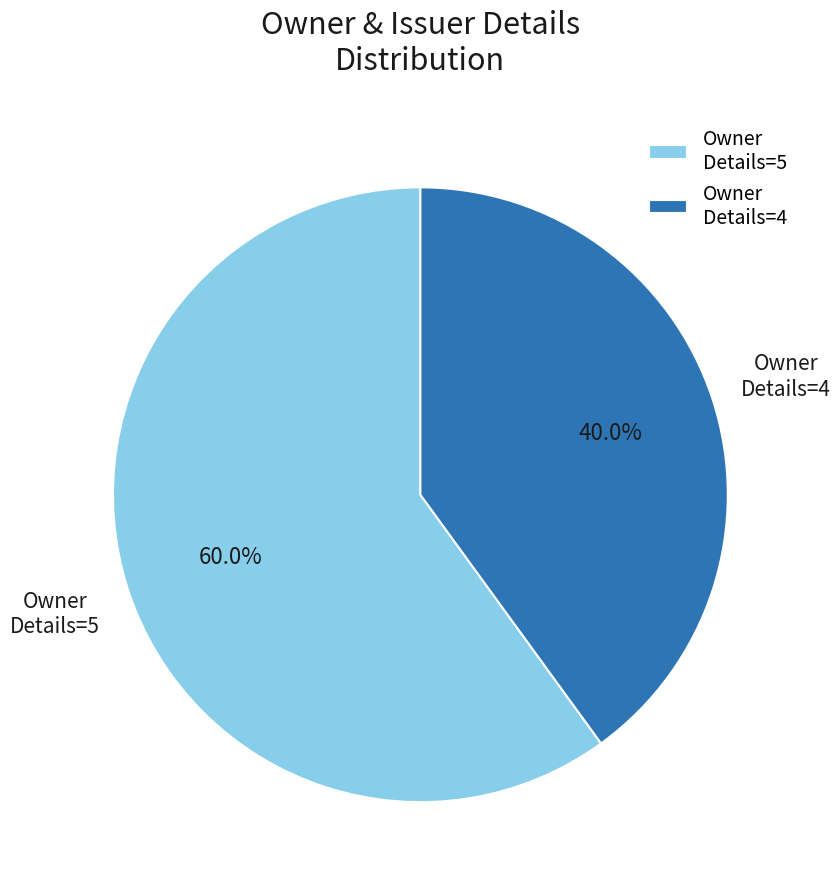

Rank the categories by value from lowest to highest.

Owner Details=4, Owner Details=5